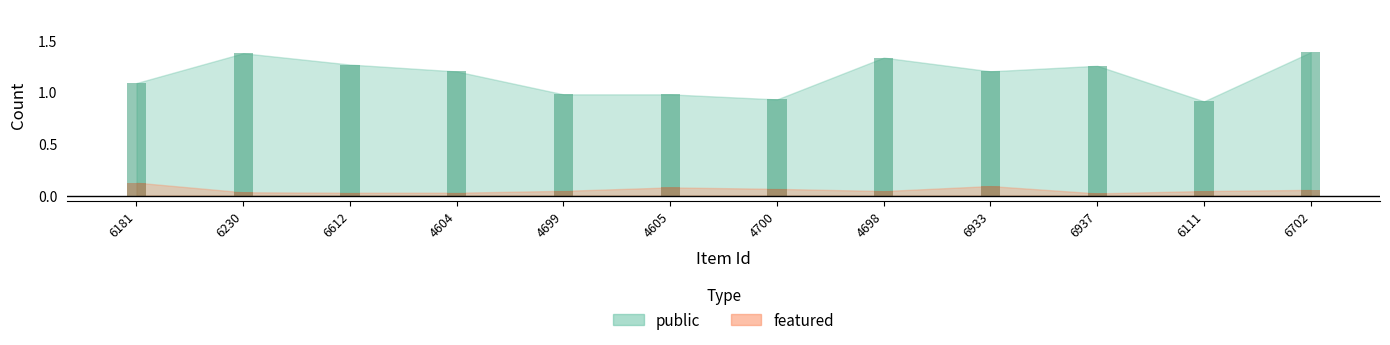

Reading left to right, extract all data points from this chart.

public: 6181=1	6230=1	6612=1	4604=1	4699=1	4605=1	4700=1	4698=1	6933=1	6937=1	6111=1	6702=1
featured: 6181=0	6230=0	6612=0	4604=0	4699=0	4605=0	4700=0	4698=0	6933=0	6937=0	6111=0	6702=0